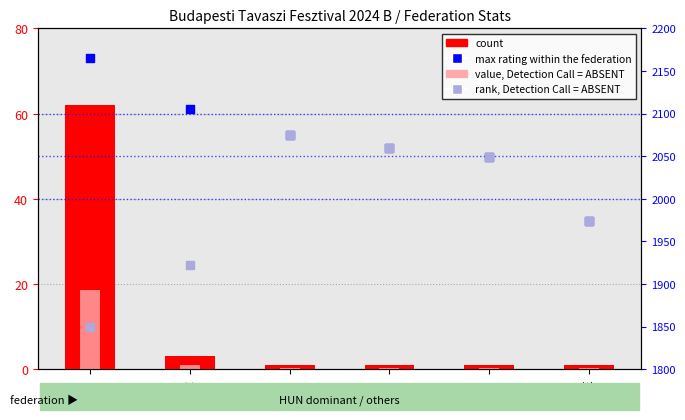

Which series has the largest total across all categories?

max rating within federation